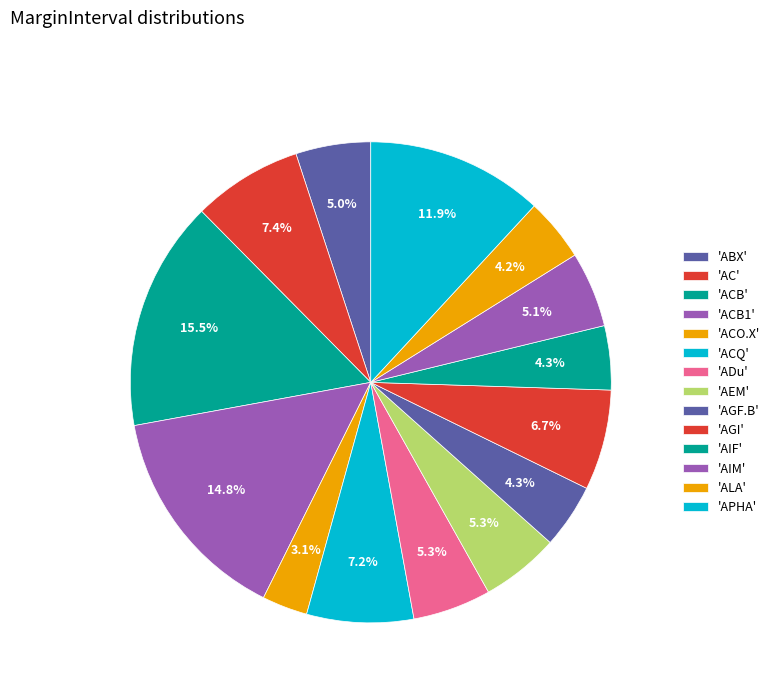

Count the number of slices in the pie.

14